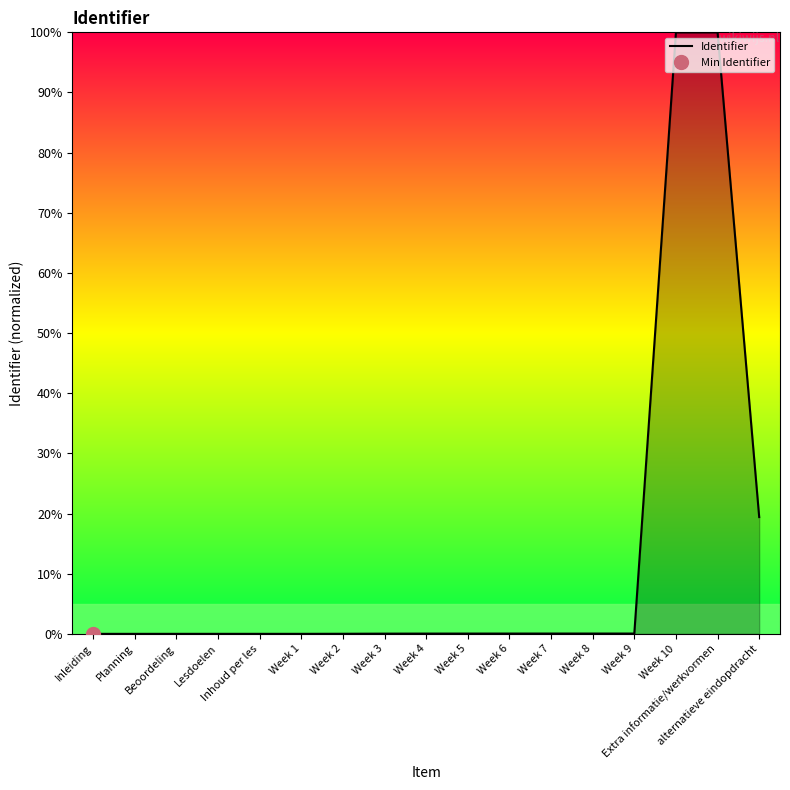

Rank the categories by value from lowest to highest.

Inleiding, Planning, Beoordeling, Inhoud per les, Week 1, Lesdoelen, Week 2, Week 3, Week 4, Week 5, Week 6, Week 7, Week 8, Week 9, alternatieve eindopdracht, Week 10, Extra informatie/werkvormen